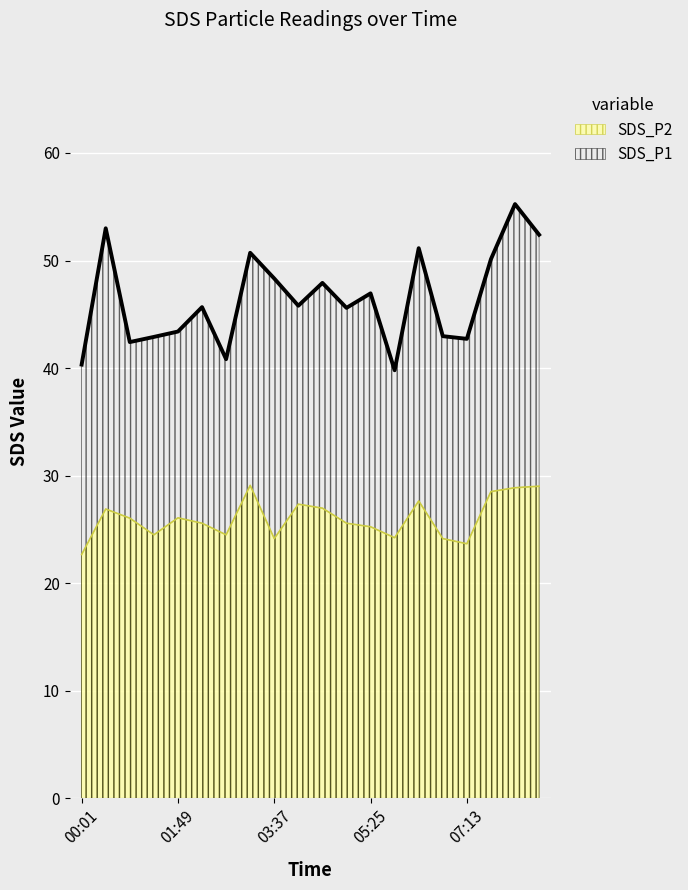

Reading right to left, what are all the values shown in this chart?

SDS_P1: 08:34=52.4	08:07=55.2	07:40=50.1	07:13=42.7	06:46=43.0	06:19=51.1	05:52=39.8	05:25=47.0	04:58=45.6	04:31=47.9	04:04=45.8	03:37=48.3	03:10=50.7	02:43=40.8	02:16=45.7	01:49=43.4	01:22=42.9	00:55=42.4	00:28=53.0	00:01=40.3
SDS_P2: 08:34=29.0	08:07=28.9	07:40=28.5	07:13=23.7	06:46=24.1	06:19=27.6	05:52=24.2	05:25=25.2	04:58=25.6	04:31=27.0	04:04=27.4	03:37=24.1	03:10=29.1	02:43=24.5	02:16=25.6	01:49=26.1	01:22=24.5	00:55=26.1	00:28=26.9	00:01=22.7